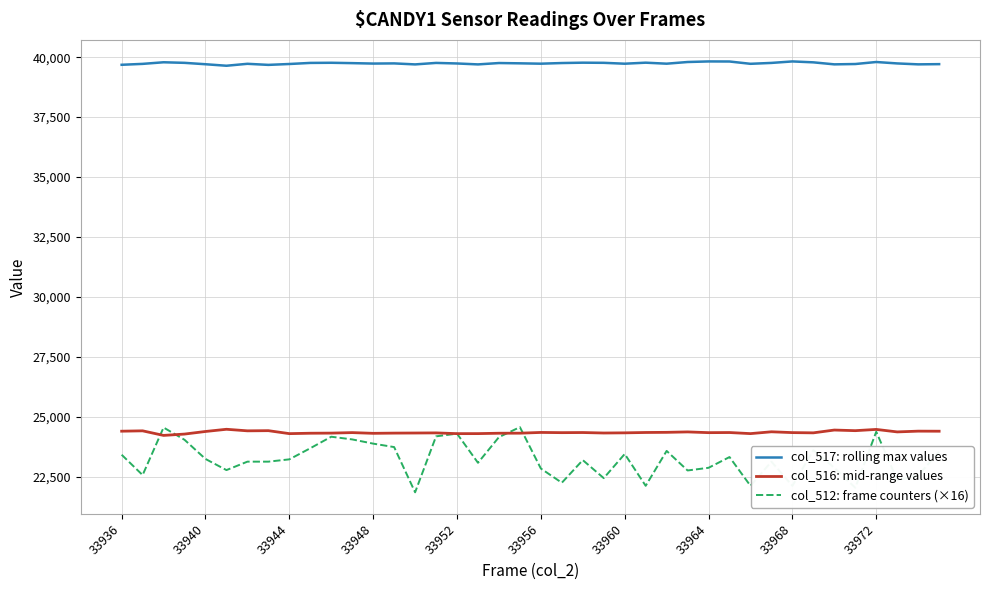

True or false: col_516: mid-range values and col_517: rolling max values cross at least once.

False